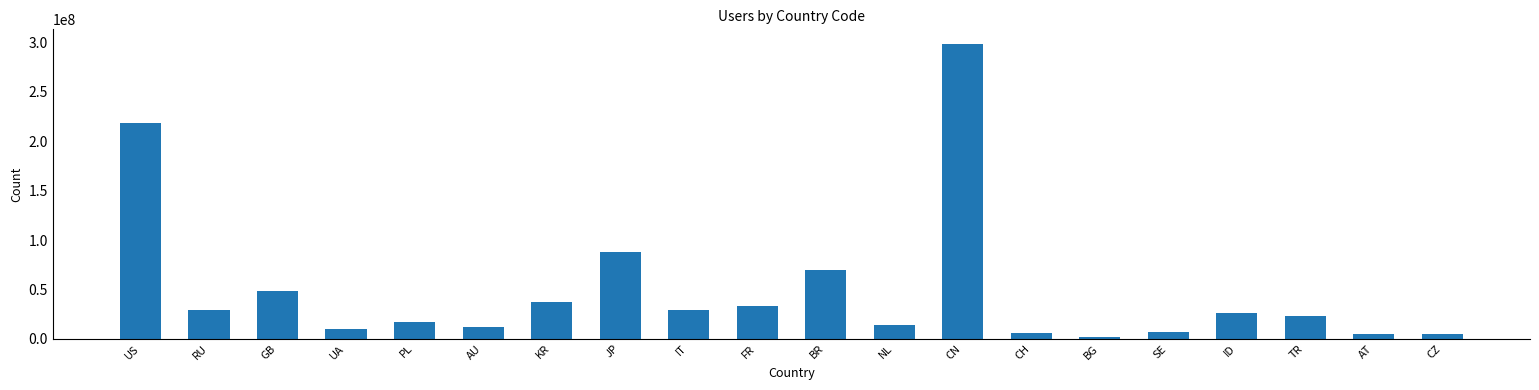

What is the difference between the second highest and second lowest values?

213569842